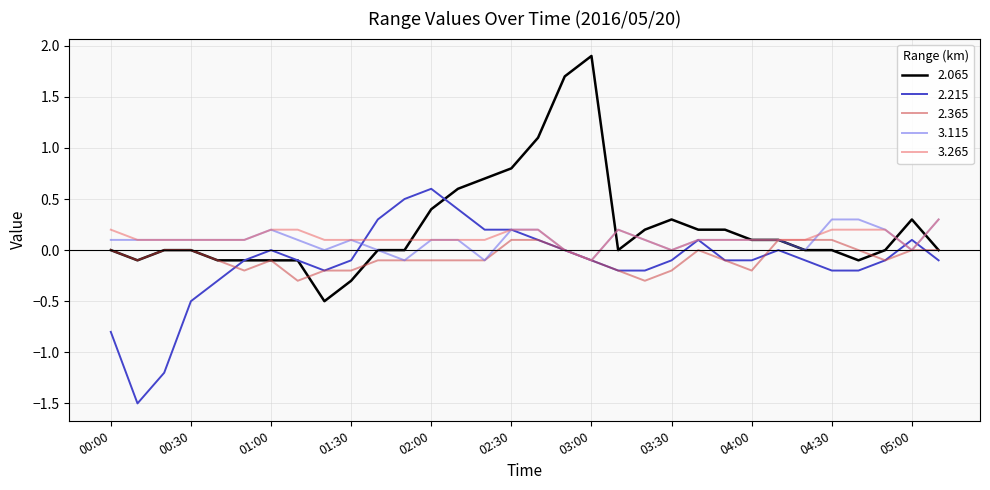

Which series has the widest spread of values?

2.065